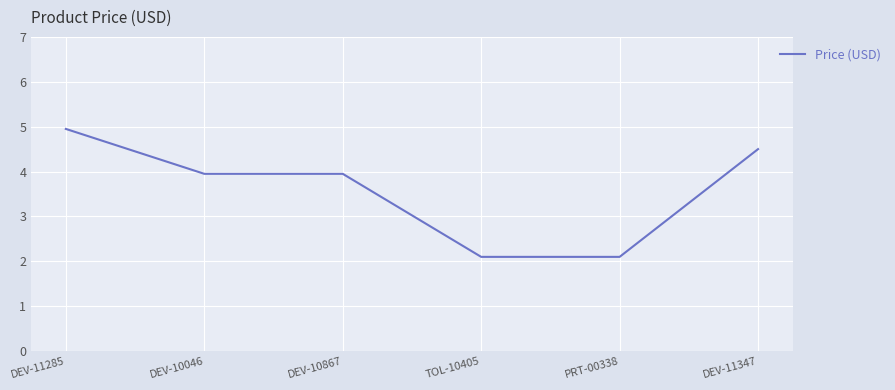

Between DEV-10867 and PRT-00338, which is larger?

DEV-10867